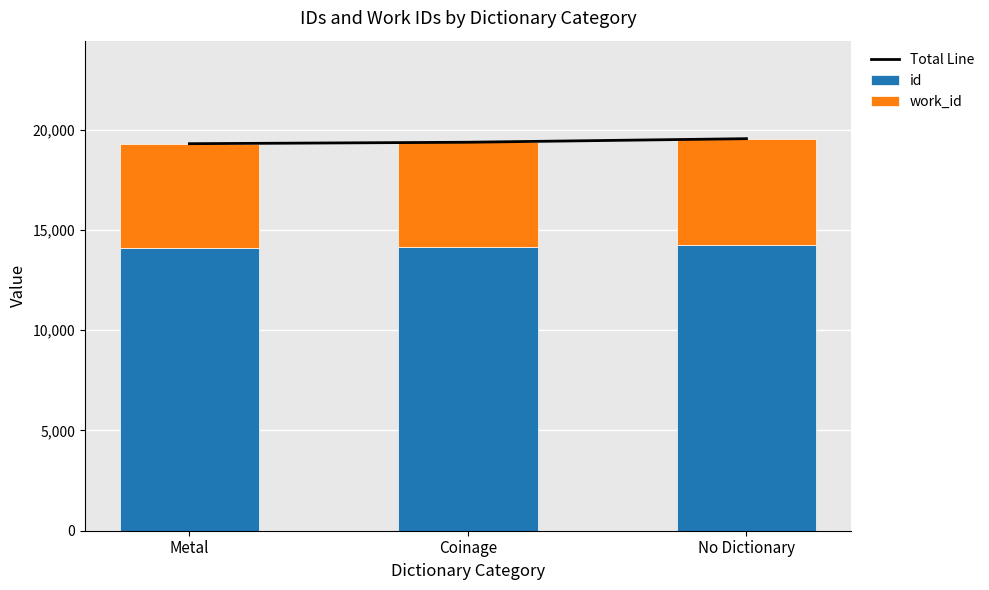

How many distinct data groups are displayed?

3